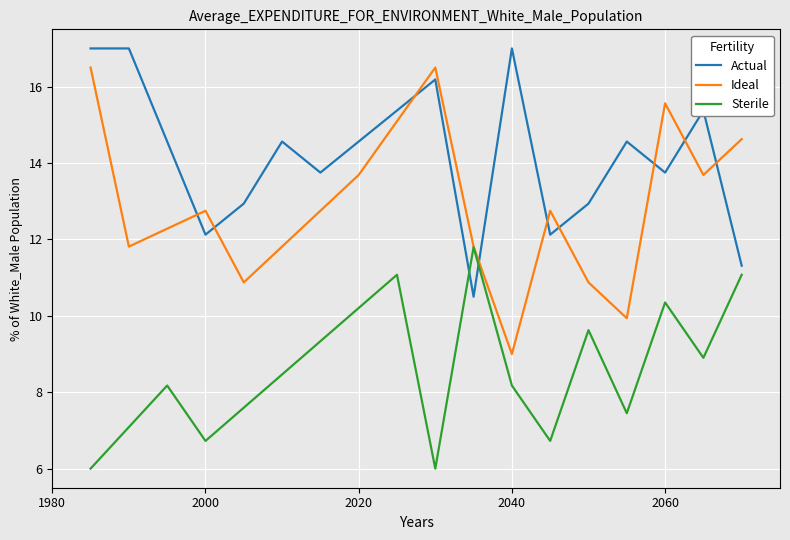

What is the average value of the Sterile series?

8.6